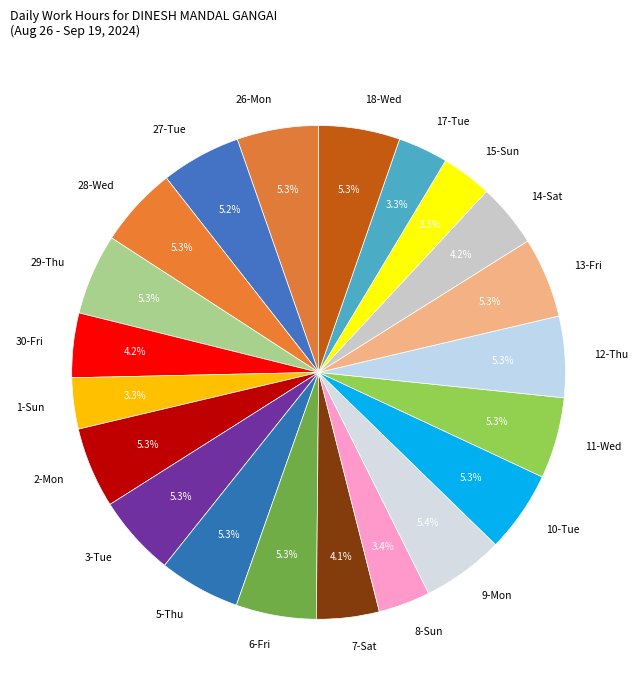

Approximately how many times larger is the value at 11-Wed compared to 6-Fri?

1.0